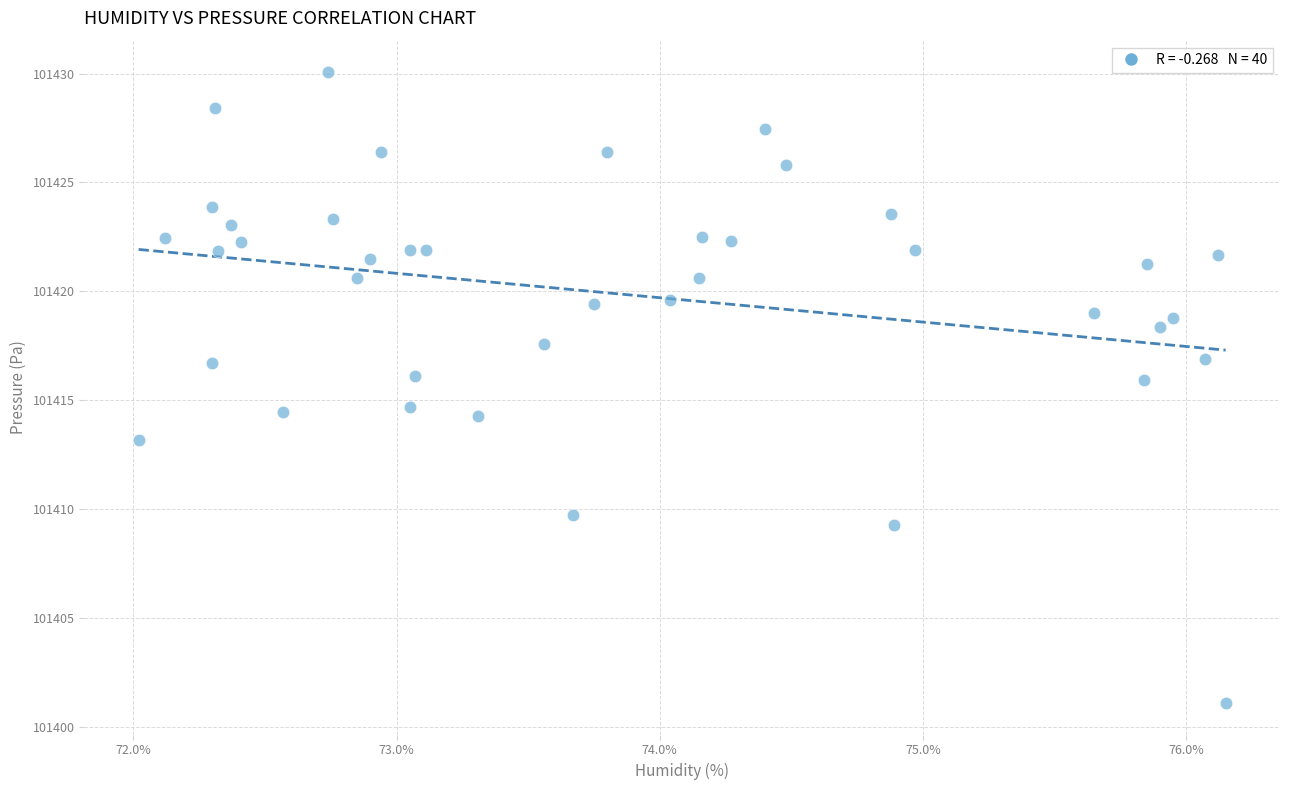

What is the range of X values (max minus min)?

4.1